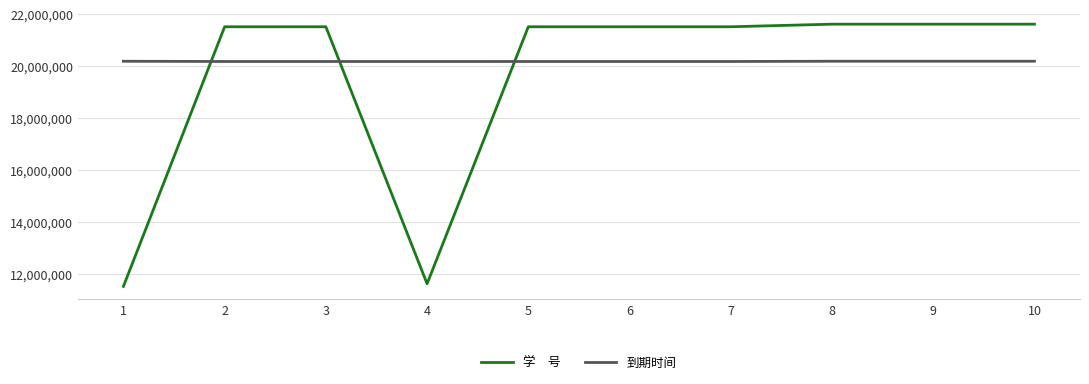

What is the total value across all series at 1?

31708342